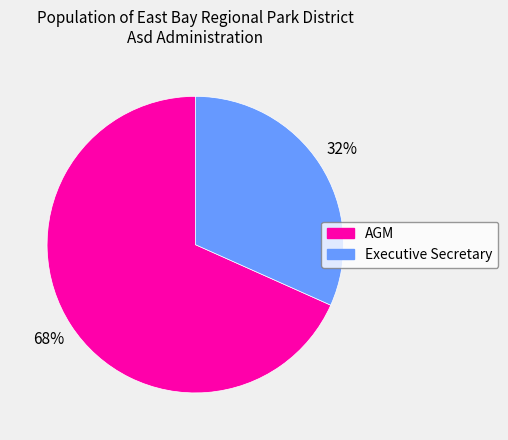

Between Executive Secretary and AGM, which is larger?

AGM